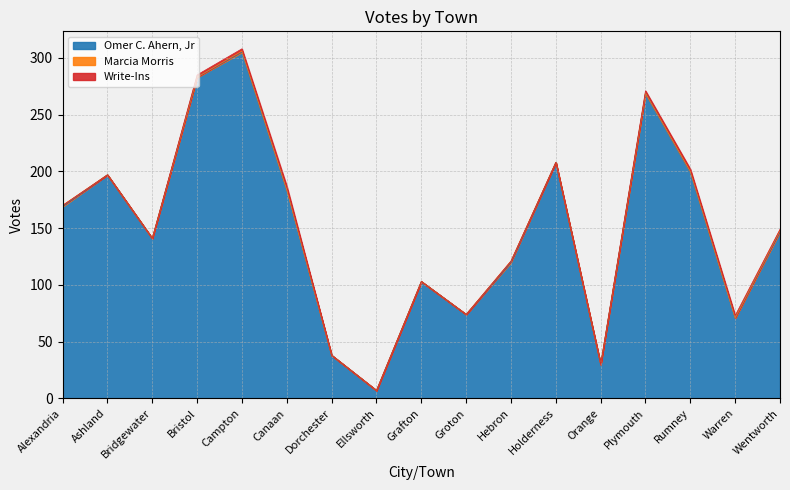

At which category is the sum across all series the highest?

Campton